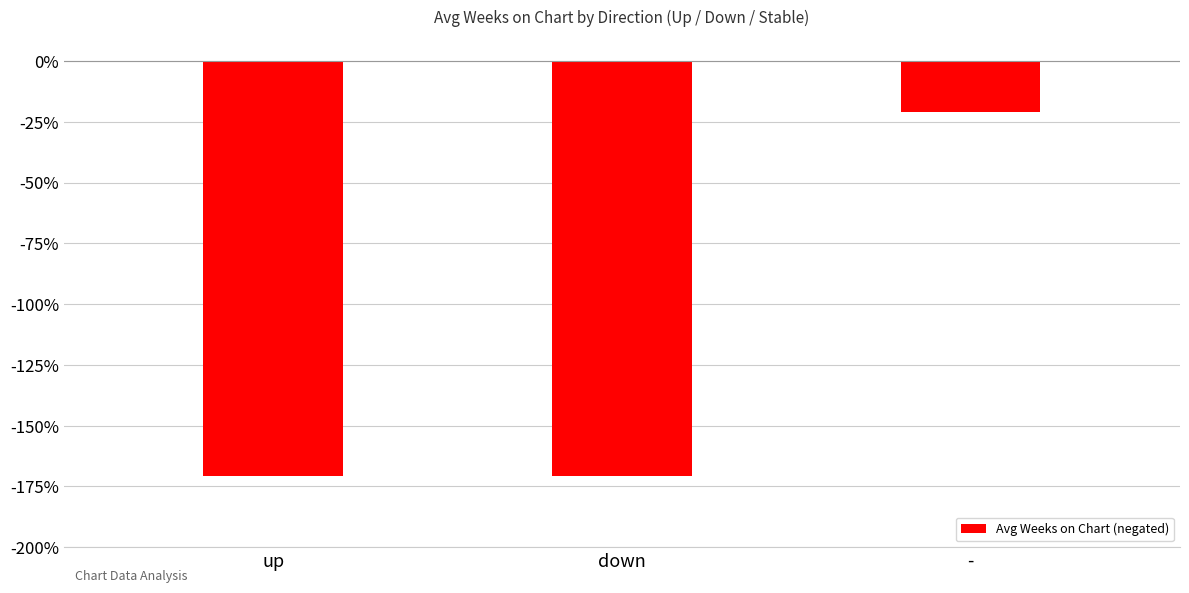

At which category does the chart reach its peak across all series?

-